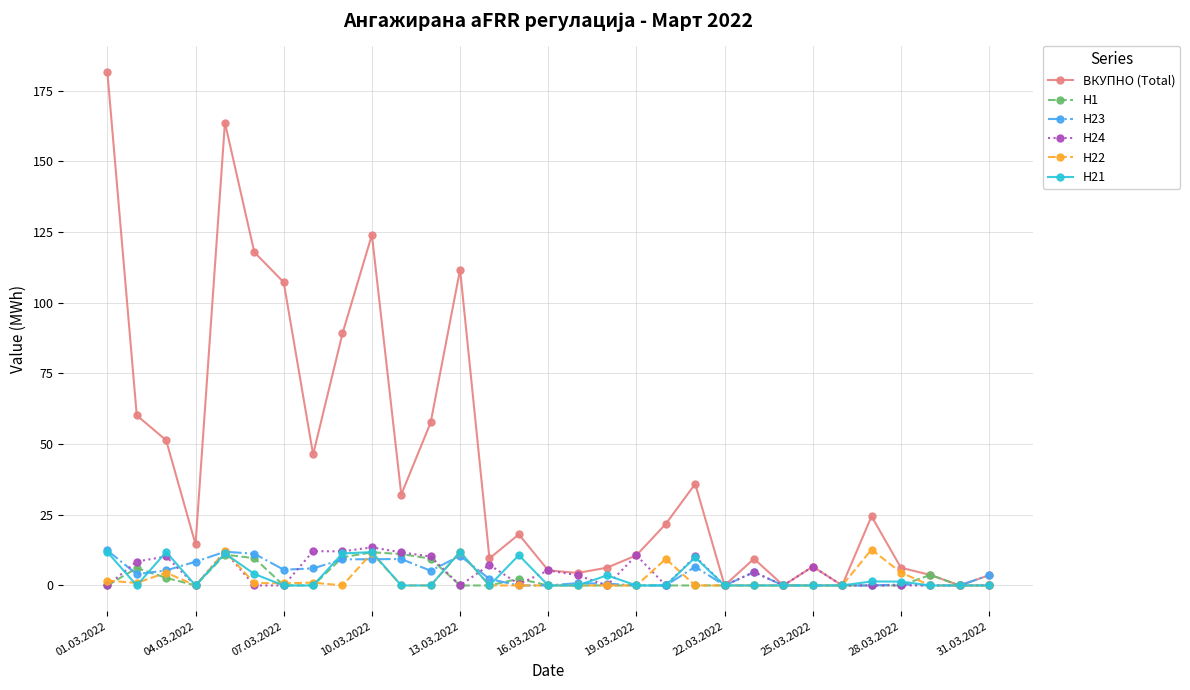

Which series has the largest range (max minus min)?

ВКУПНО (Total)